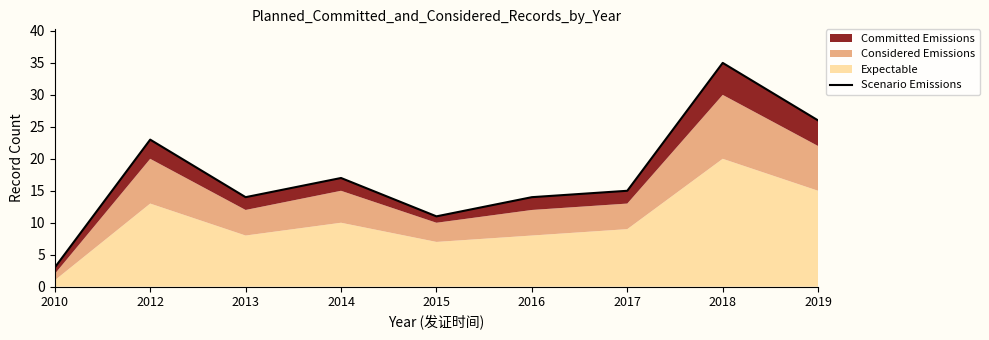

How many data points does each series have?

9